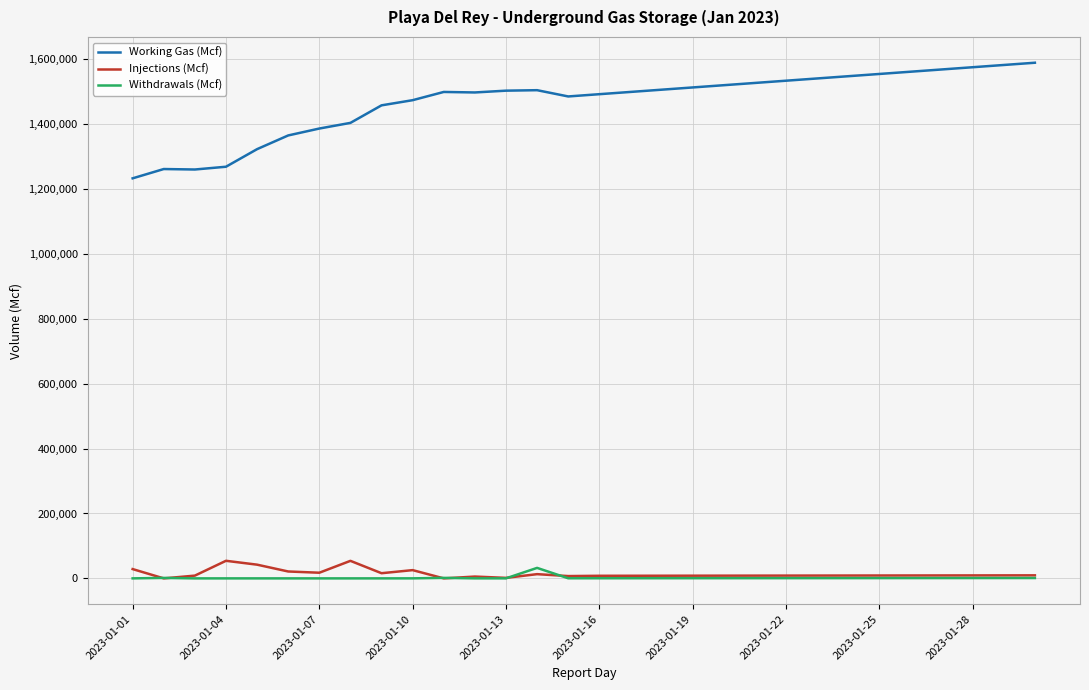

Which series has the largest total across all categories?

Working Gas (Mcf)